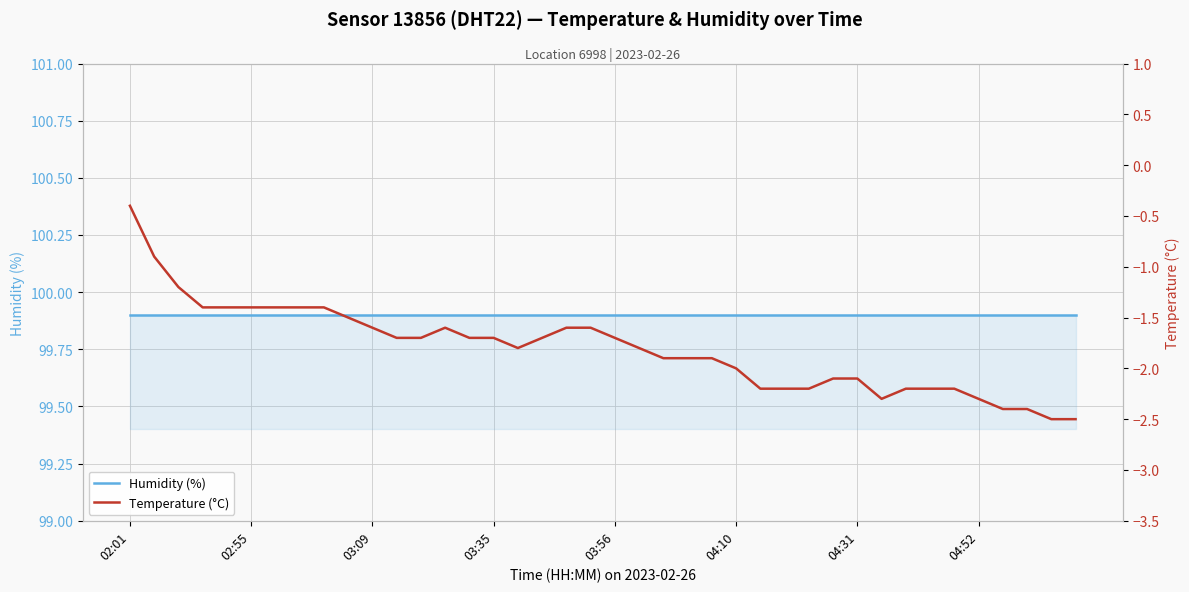

True or false: Humidity (%) has more than 0 interior local peaks.

False